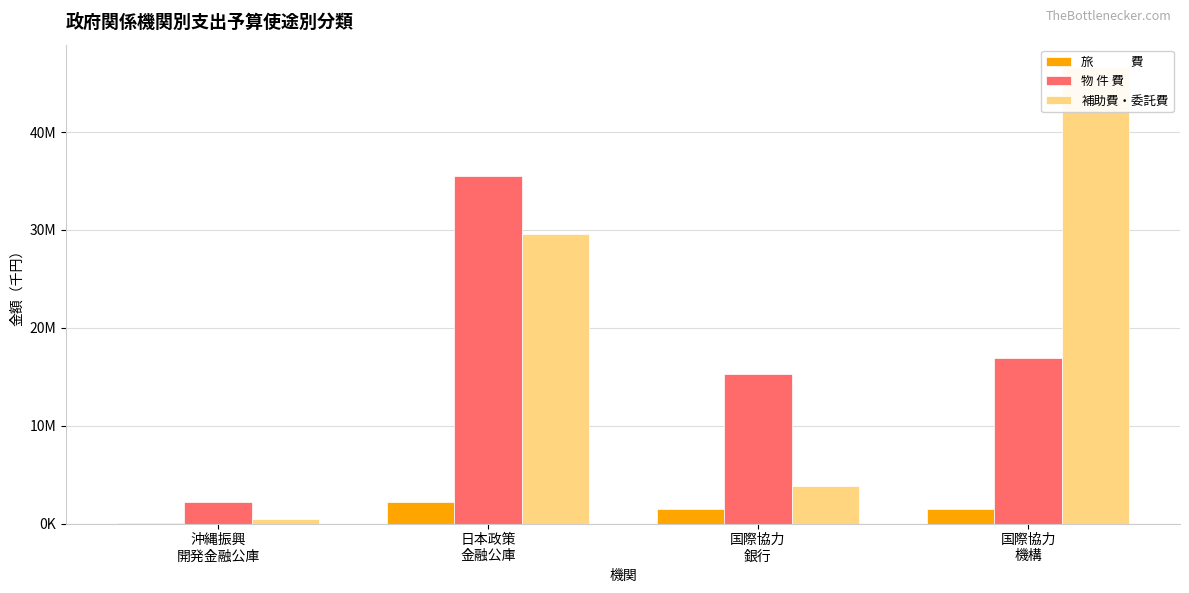

True or false: 旅　　　費 has a value of 31467 at 沖縄振興
開発金融公庫.

False